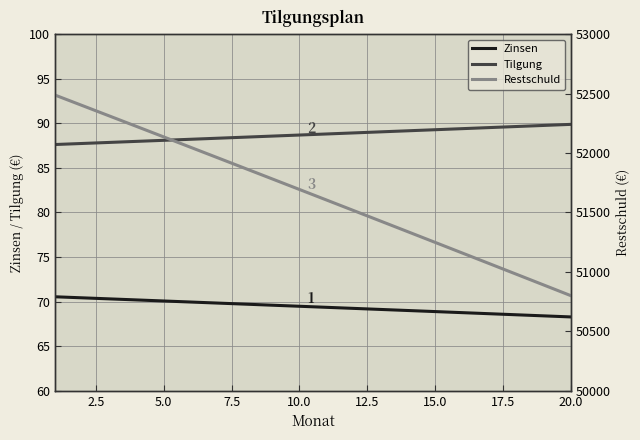

What is the highest value of the Restschuld series?

52487.4